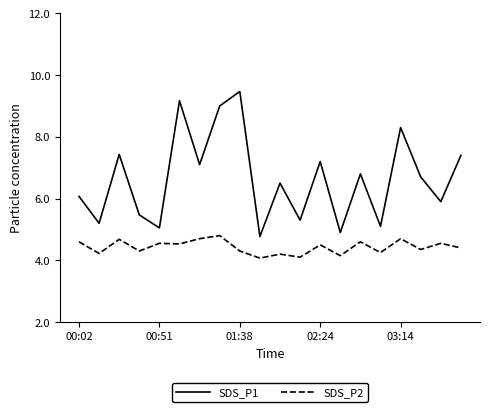

In SDS_P1, how many points are lower than both neighbors (excluding endpoints)?

8